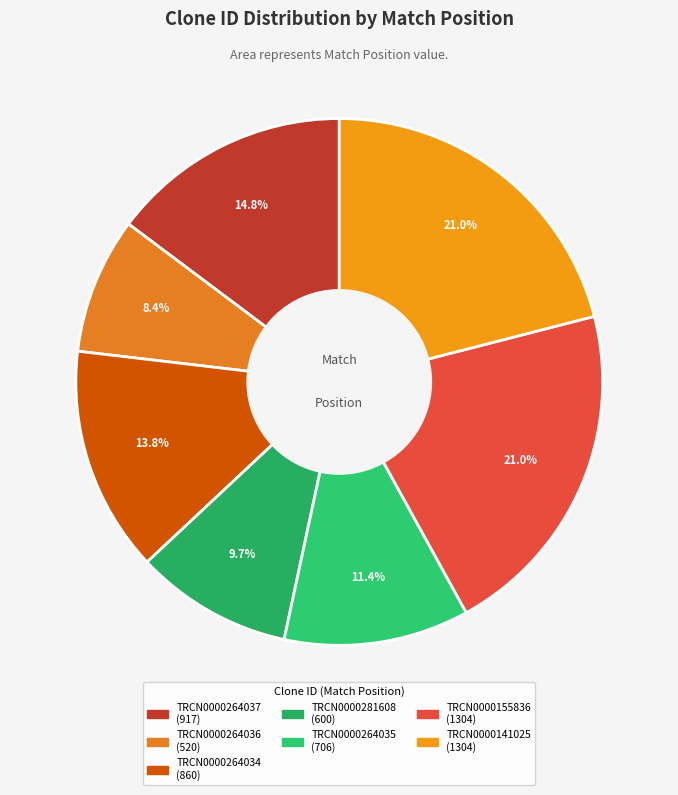

To the nearest percent, what is the difference between the largest and smallest slice percentages?

13%